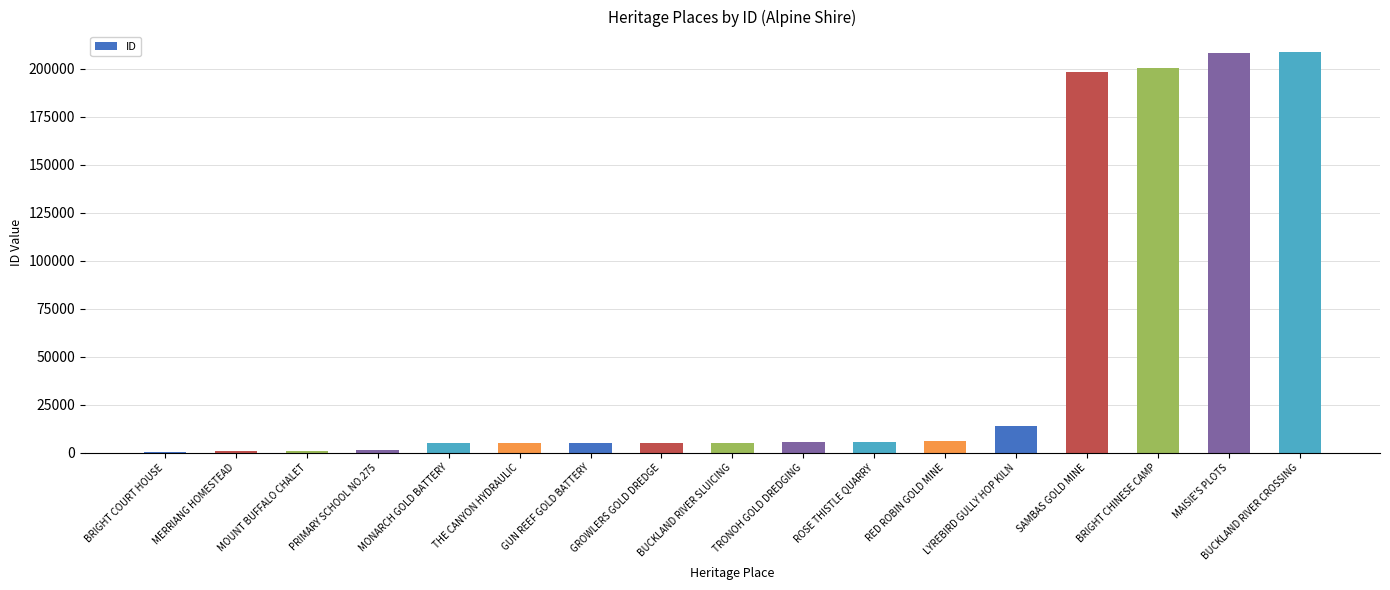

The chart shows a value of 855 at MOUNT BUFFALO CHALET. True or false?

True